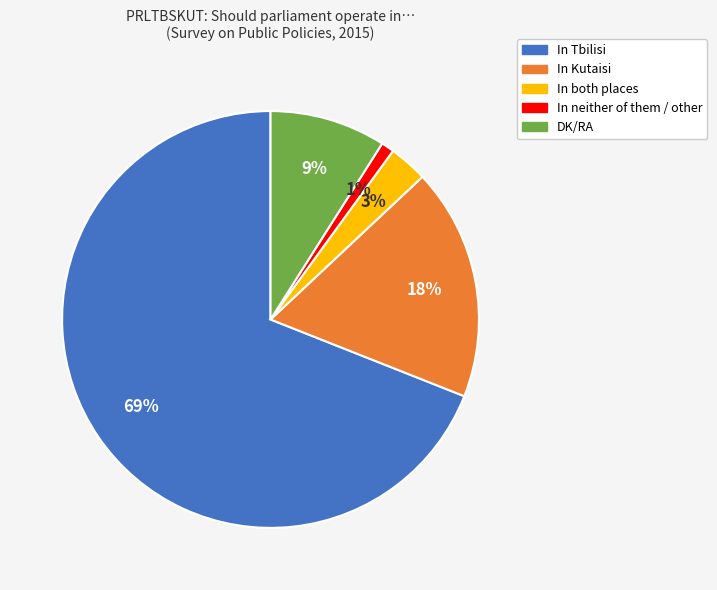

What percentage is the In both places slice, to the nearest percent?

3%